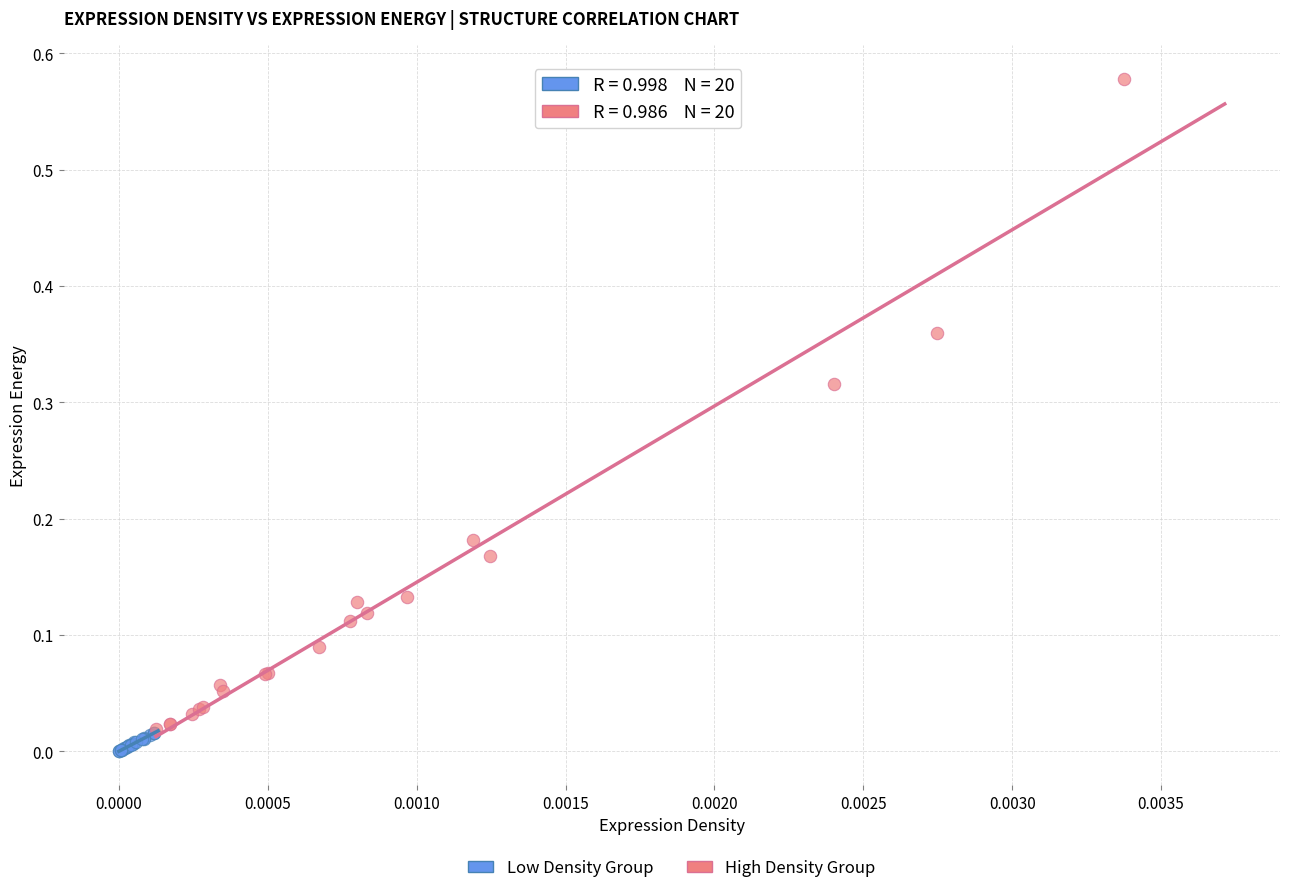

Which series reaches the maximum Y coordinate?

High Density Group